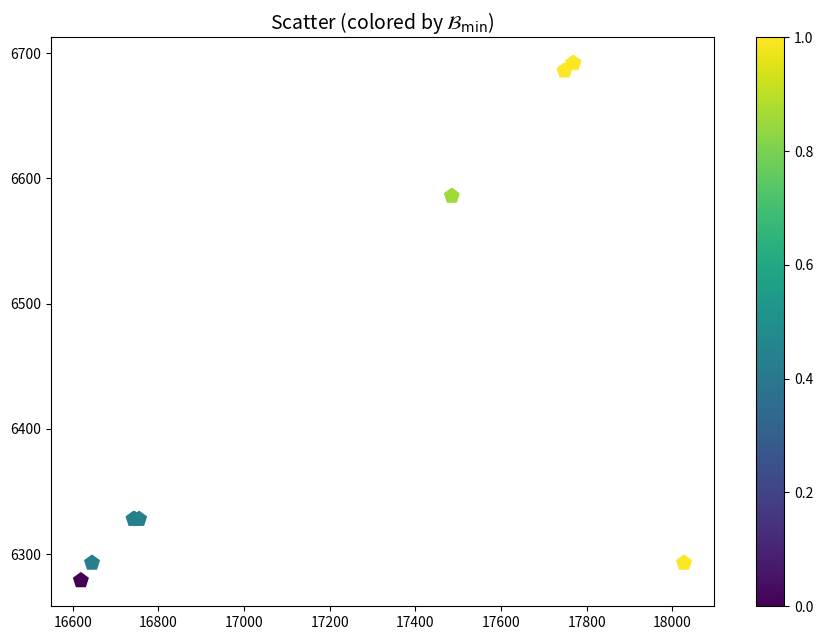

What Y value in the scatter plot is closest to 6485?

6586